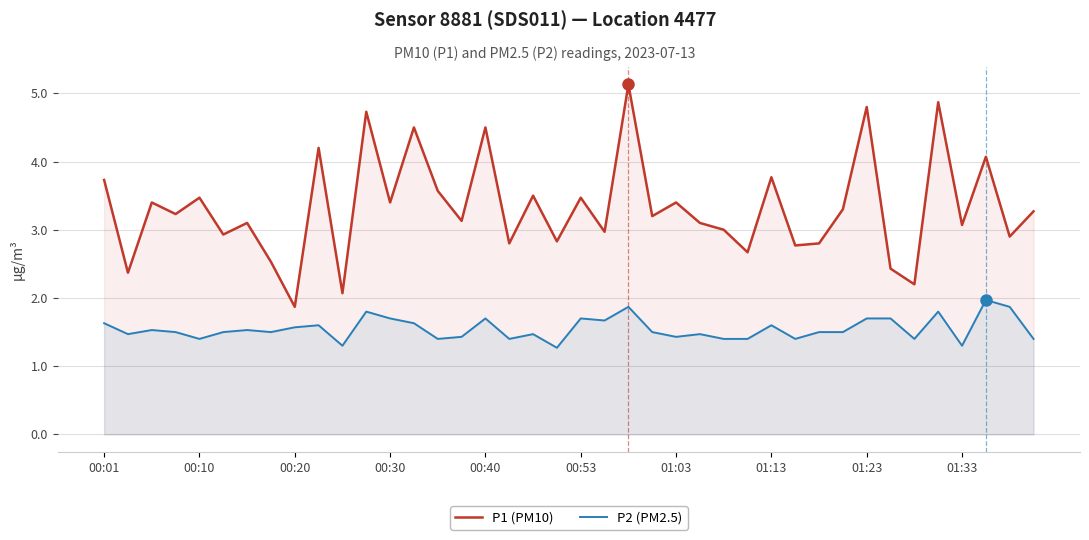

What is the average value of the P1 (PM10) series?

3.3